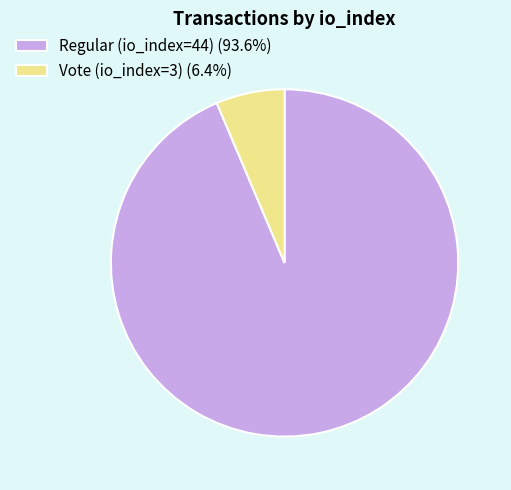

Count the number of slices in the pie.

2